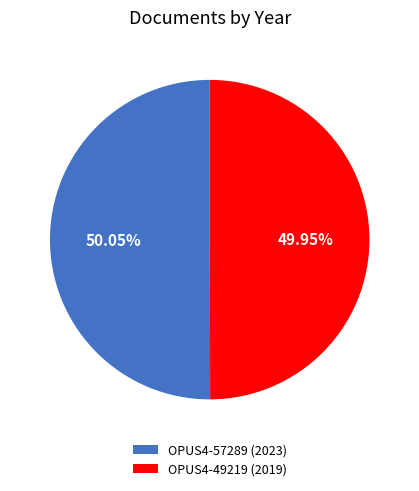

Approximately how many times larger is the value at OPUS4-57289 (2023) compared to OPUS4-49219 (2019)?

1.0